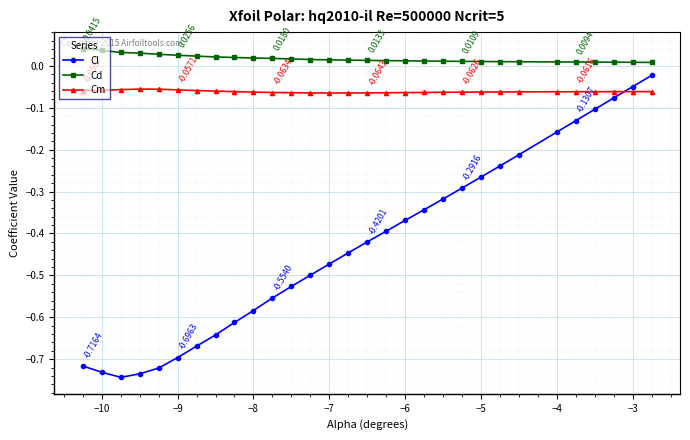

True or false: Cl and Cm intersect in this chart.

True